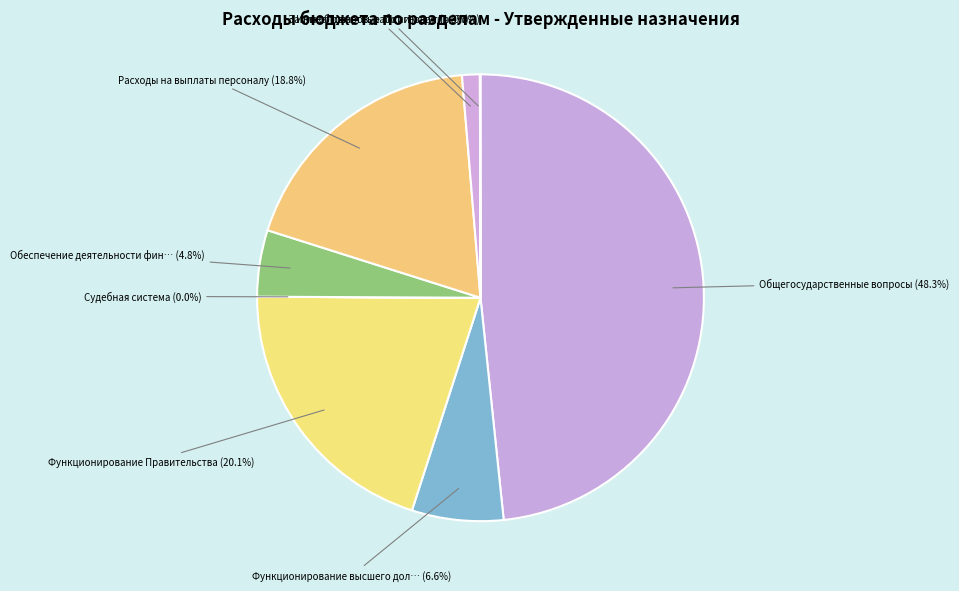

What is the largest slice in the pie chart?

ОБЩЕГОСУДАРСТВЕННЫЕ ВОПРОСЫ